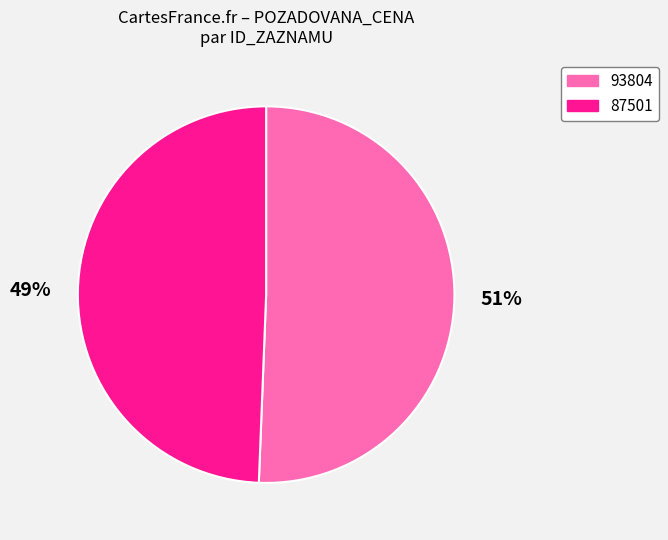

Which category has the smallest portion of the pie?

87501